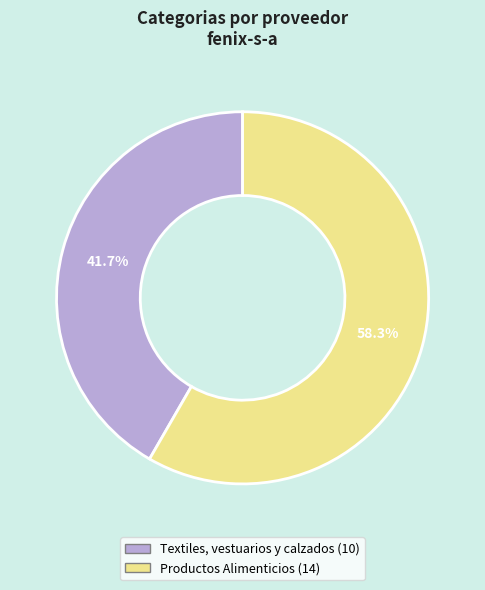

Between Textiles, vestuarios y calzados and Productos Alimenticios, which is larger?

Productos Alimenticios